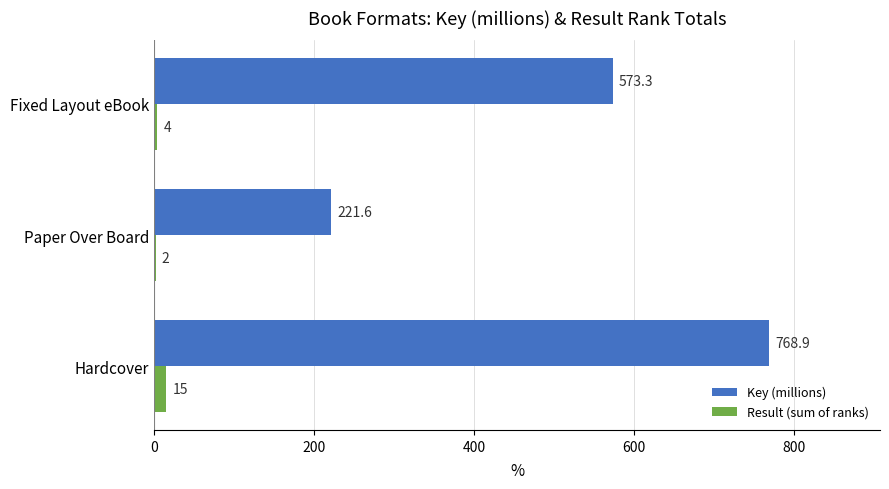

Where is Key (millions) nearest to the value 495?

Fixed Layout eBook